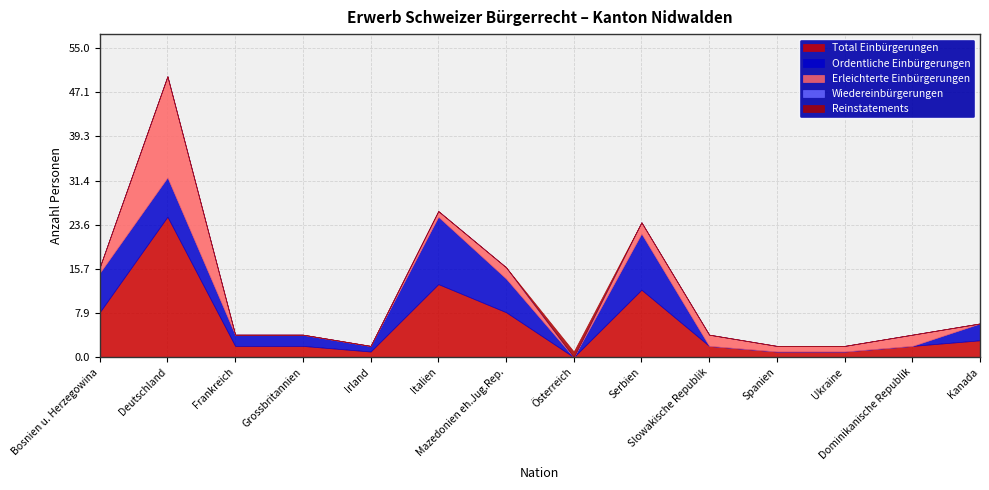

Count the number of categories in the chart.

14